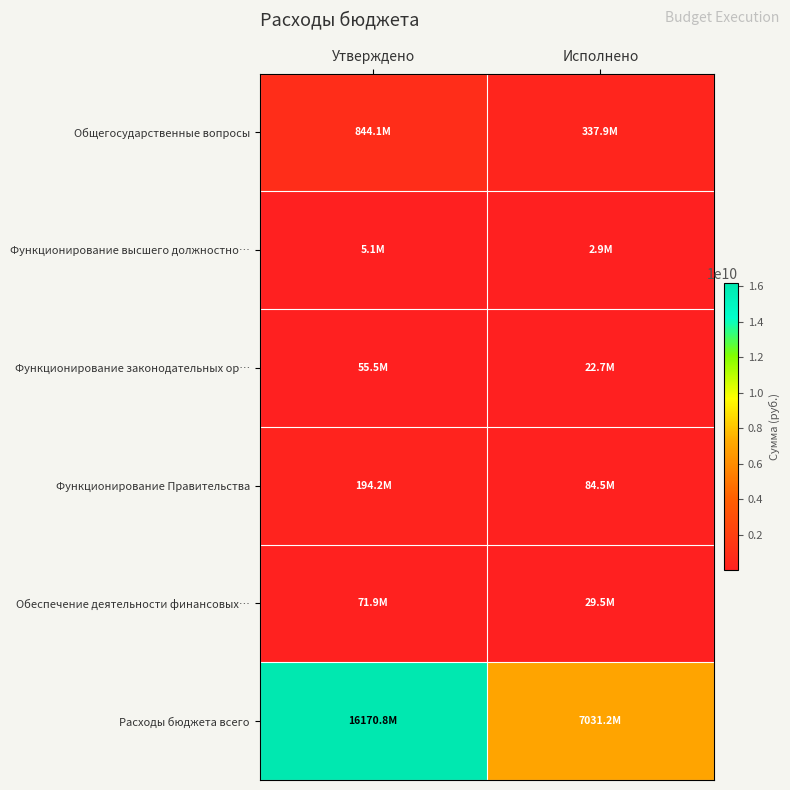

Reading left to right, extract all data points from this chart.

Общегосударственные вопросы: Утверждено=844079671.8	Исполнено=337903638.2
Функционирование высшего должностно…: Утверждено=5056404.0	Исполнено=2887213.2
Функционирование законодательных ор…: Утверждено=55539500.0	Исполнено=22724228.9
Функционирование Правительства: Утверждено=194170442.4	Исполнено=84532941.7
Обеспечение деятельности финансовых…: Утверждено=71932386.4	Исполнено=29520507.9
Расходы бюджета всего: Утверждено=16170846027.0	Исполнено=7031237324.4